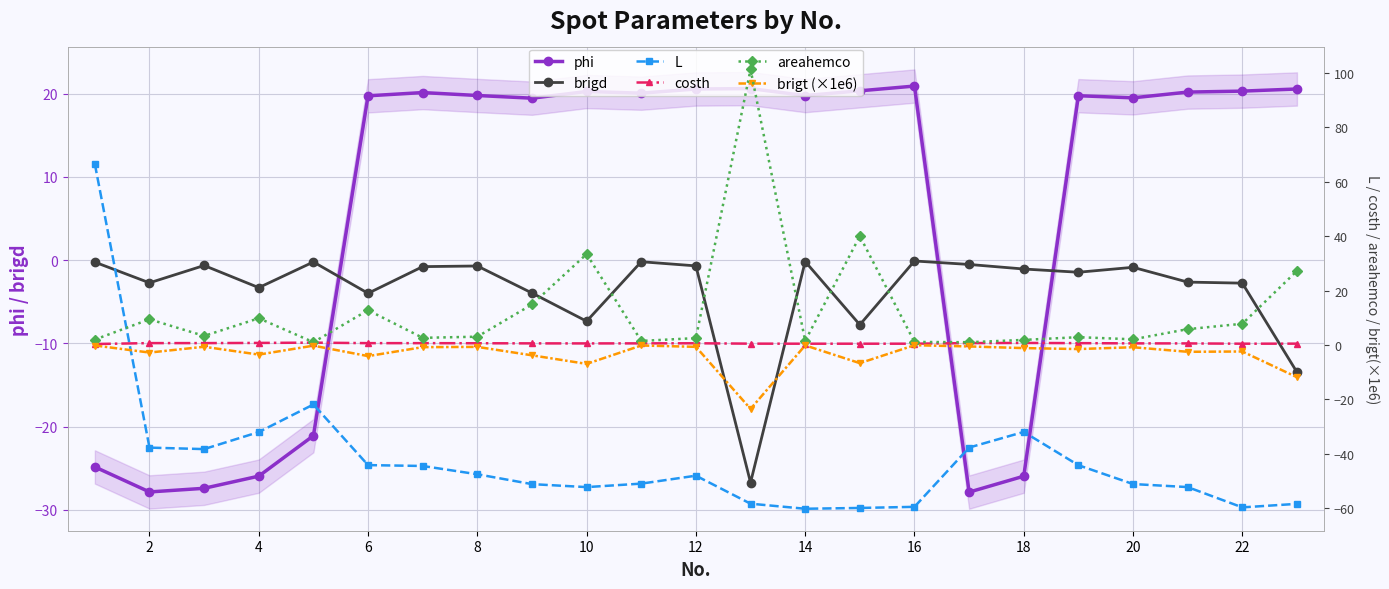

The value of phi at 14 is 19.8. True or false?

True